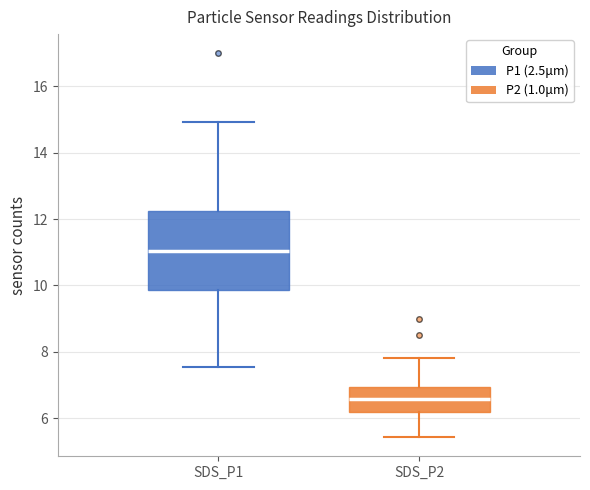

Reading left to right, transcribe this box plot: for each box, give where its median line is, the range the box spans, and where its two whiskers end, as read against the y-axis. The values are not printed on the chart, so give them approximately, as read against the axis.

SDS_P1: median 11.0, box 9.8 to 12.2, whiskers 7.6 to 15.0
SDS_P2: median 6.6, box 6.2 to 7.0, whiskers 5.4 to 7.8